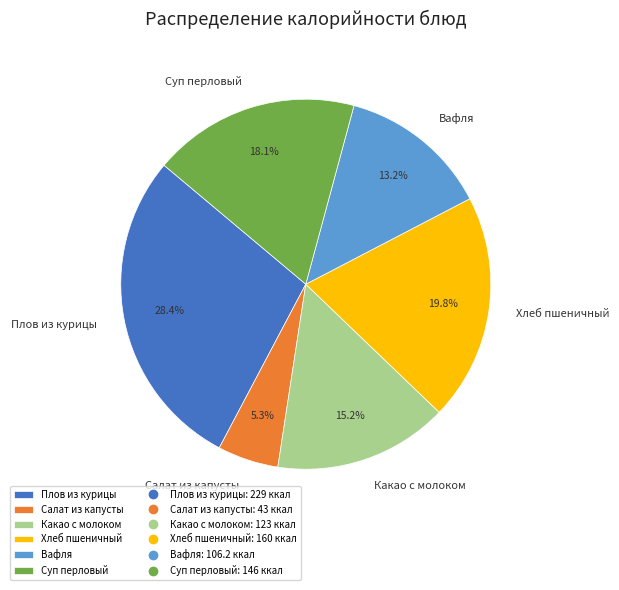

True or false: Салат из капусты accounts for 5% of the total.

True